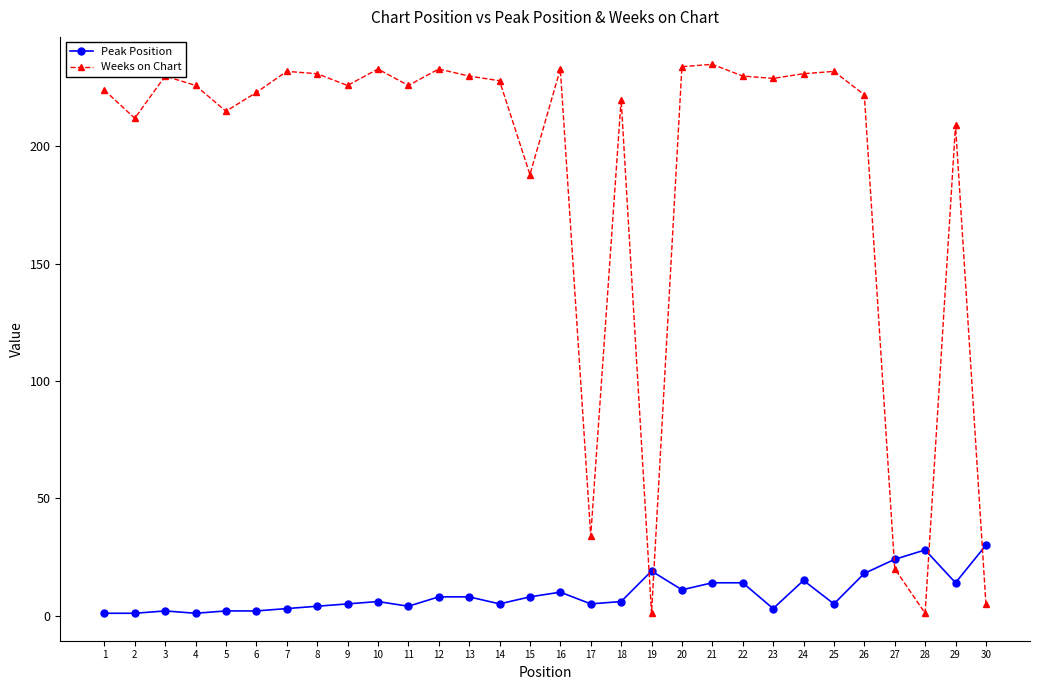

List the series in order of their overall mean, highest first.

Weeks on Chart, Peak Position